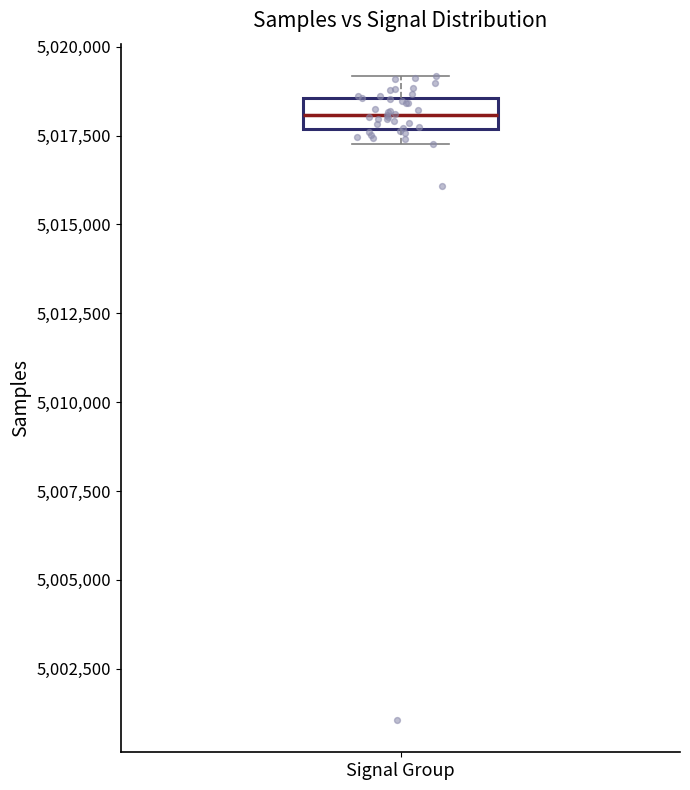

Transcribe this box plot: give where the median line is, the range the box spans, and where the two whiskers end, as read against the y-axis. The values are not printed on the chart, so give them approximately, as read against the axis.

median 5018000, box 5017500 to 5018500, whiskers 5017500 (below the box's lower edge) to 5019000